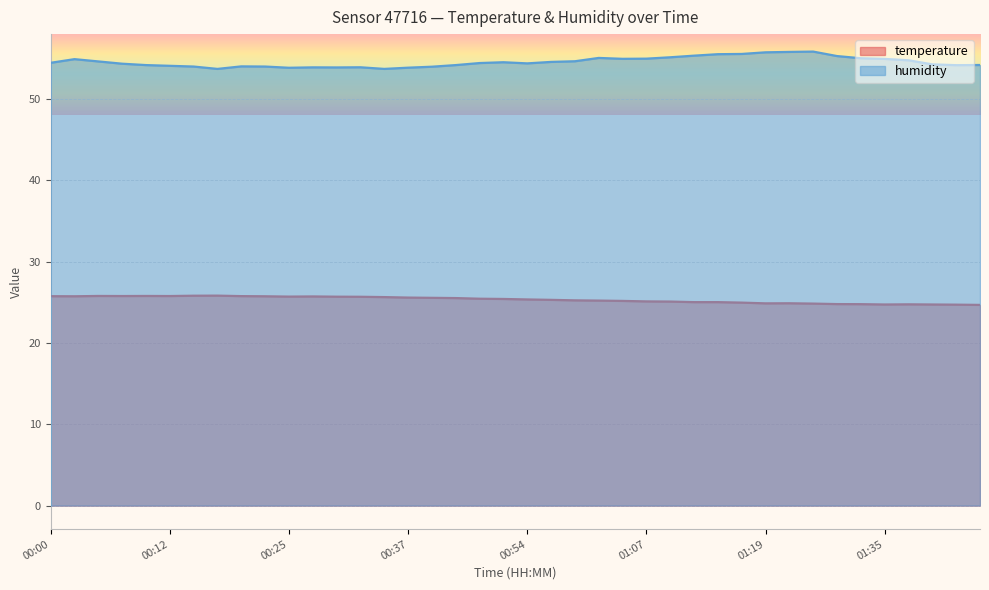

What is the spread (max minus min) of values at 00:00?

28.7